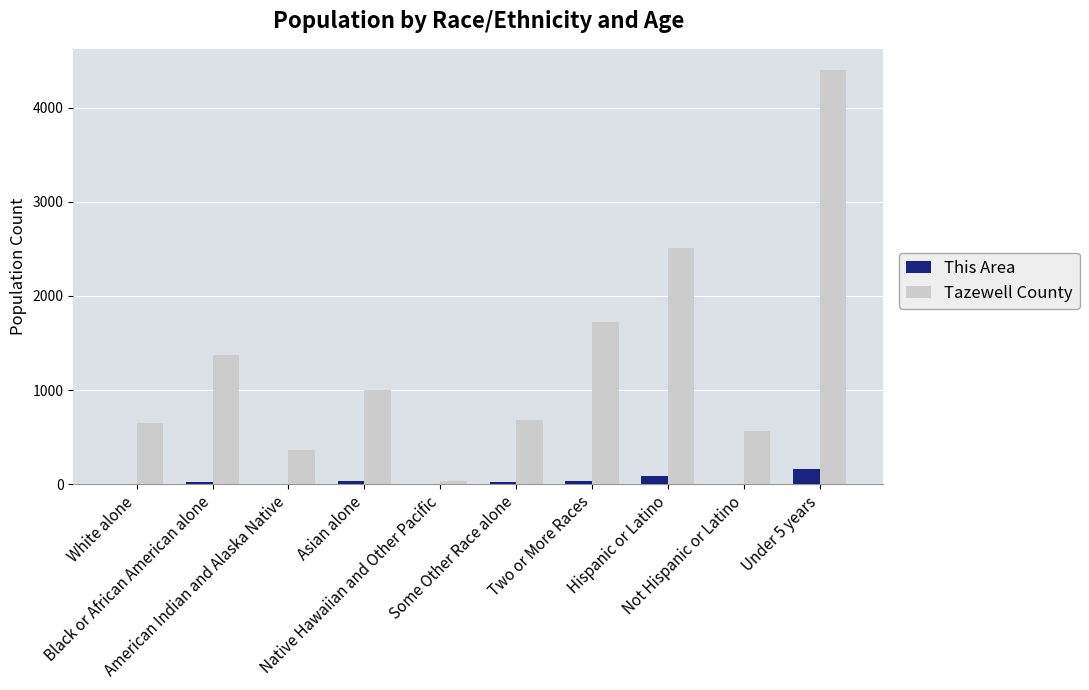

What is the maximum value shown in the chart?

4407